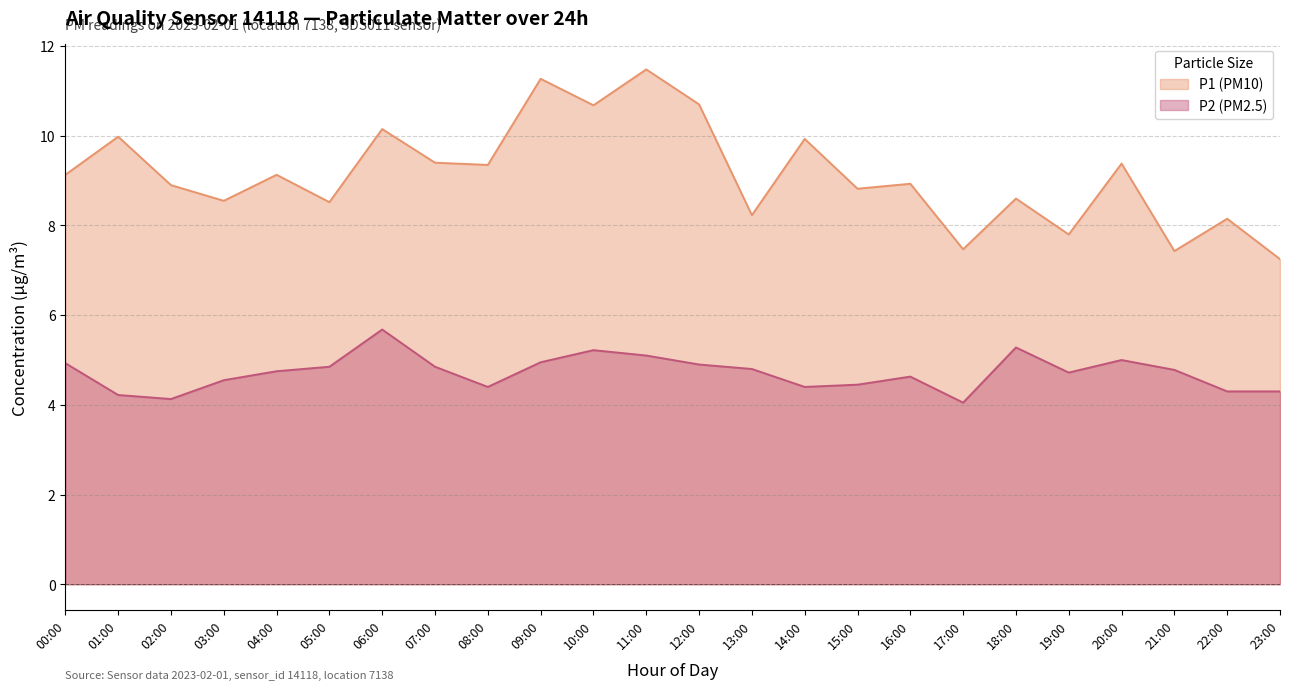

Where is P2 (PM2.5) nearest to the value 4?

17:00